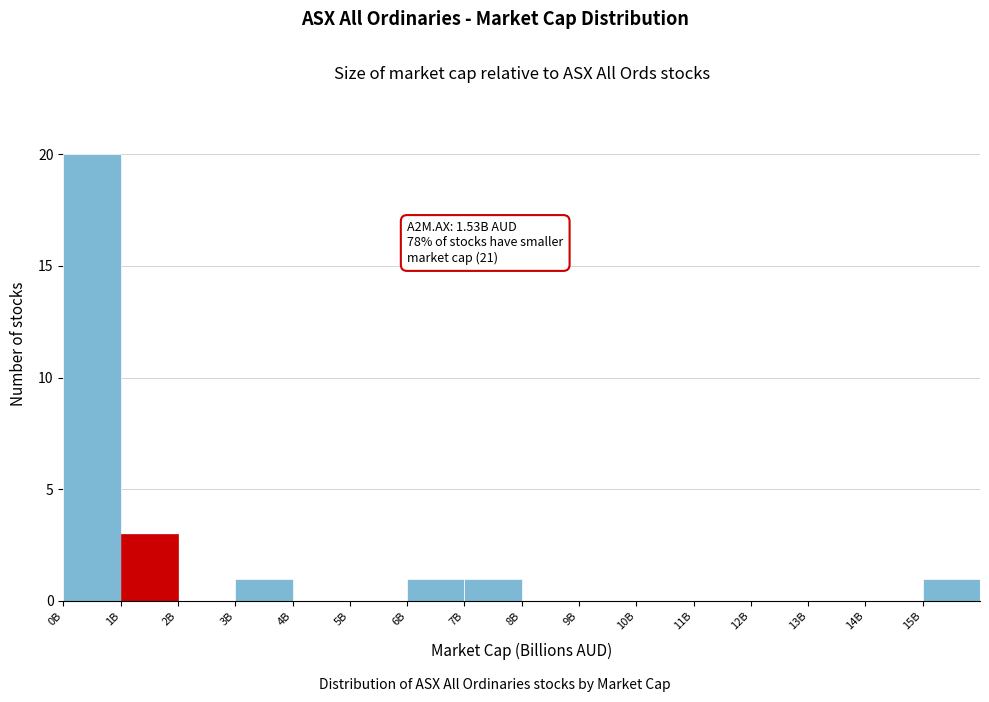

Reading right to left, extract all data points from this chart.

15B=1	14B=0	13B=0	12B=0	11B=0	10B=0	9B=0	8B=0	7B=1	6B=1	5B=0	4B=0	3B=1	2B=0	1B=3	0B=20